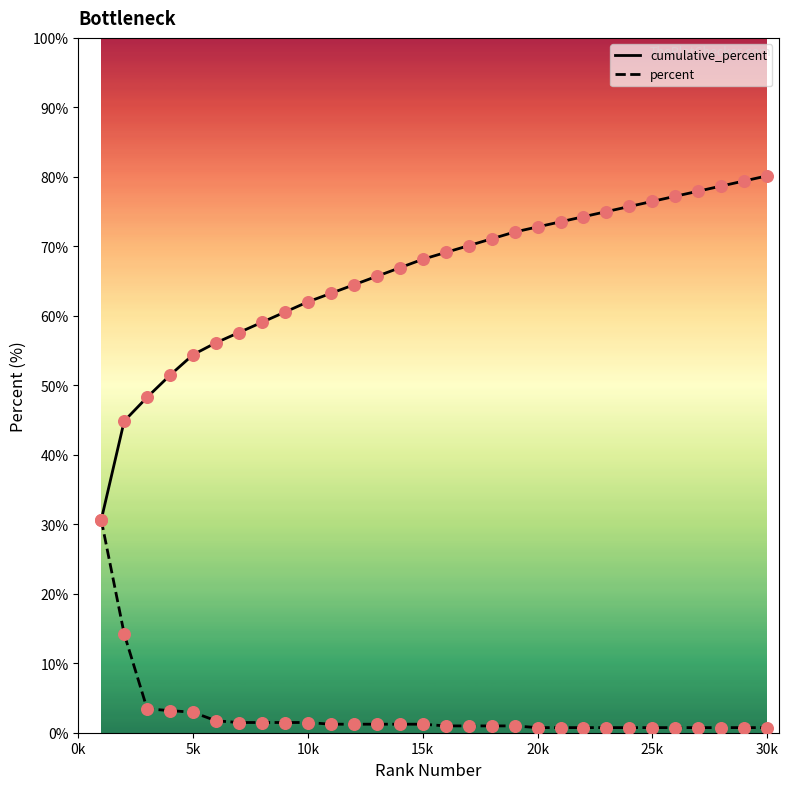

Which series has the widest spread of Y values?

cumulative_percent